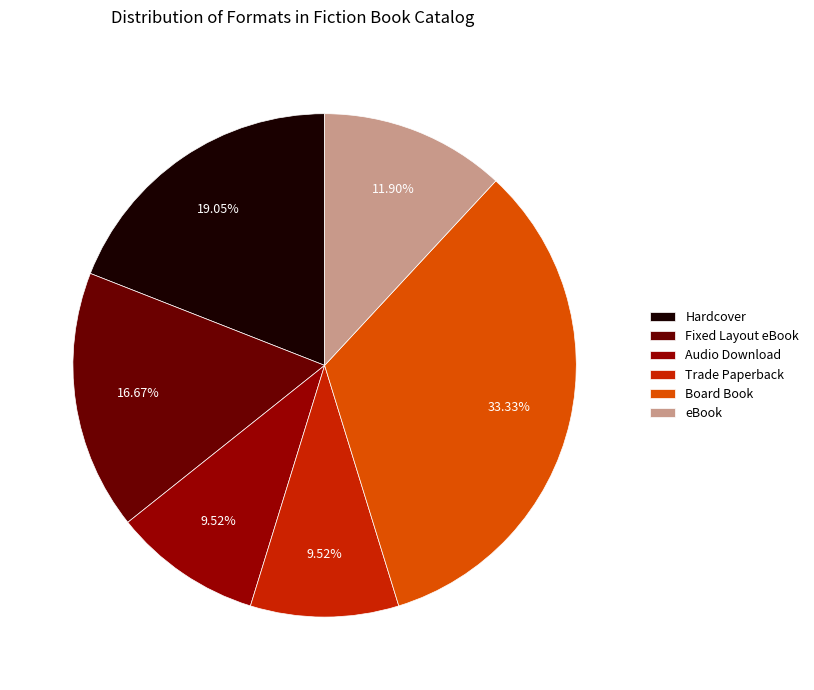

Is it true that eBook is 12% of the pie?

True